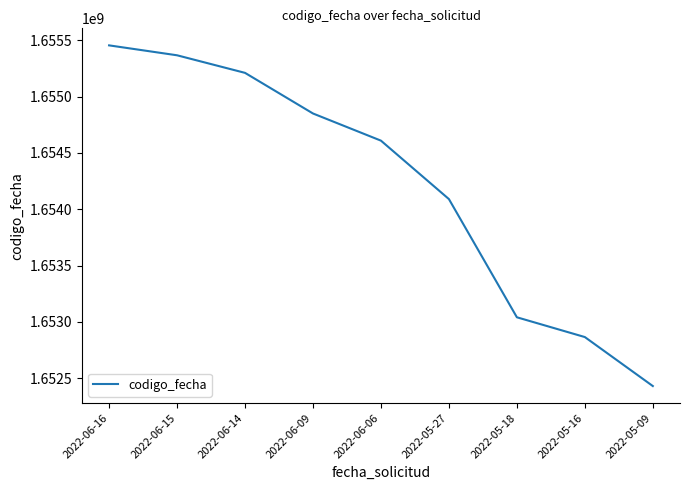

True or false: the data has more than 1 interior local peaks.

False